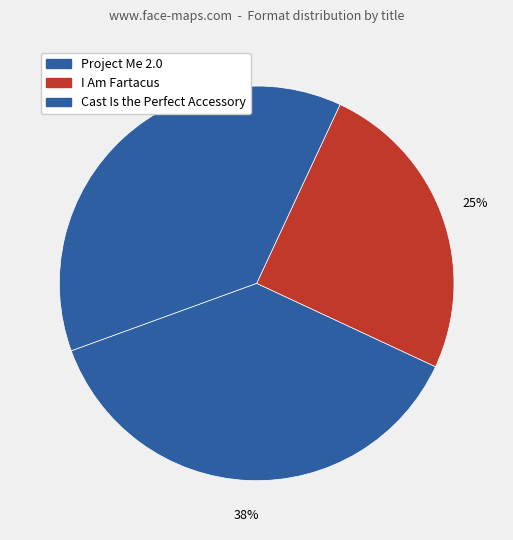

Count the number of slices in the pie.

3